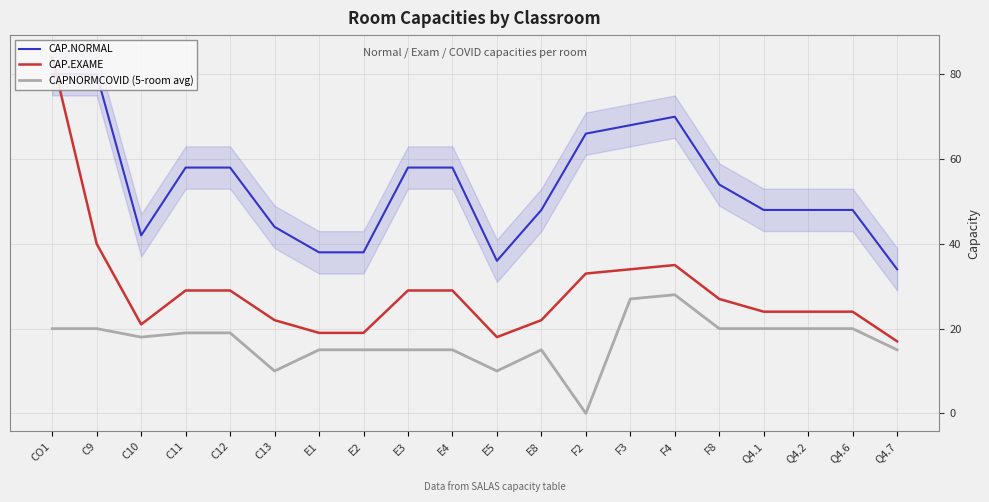

What is the difference between the maximum and second lowest values in the CAPNORMCOVID (5-room avg) series?

18